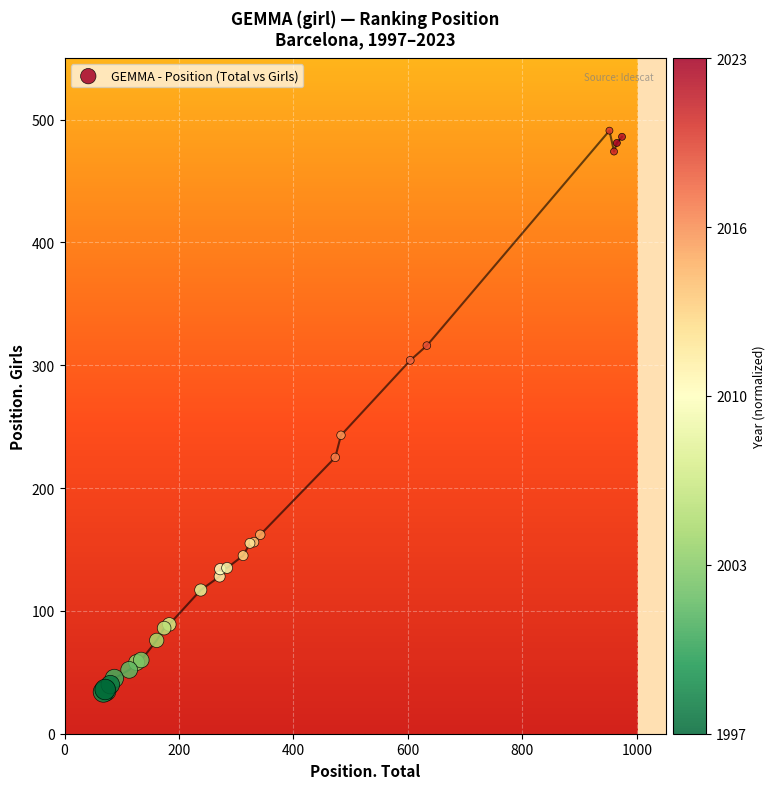

What Y value in the scatter plot is closest to 262?

243